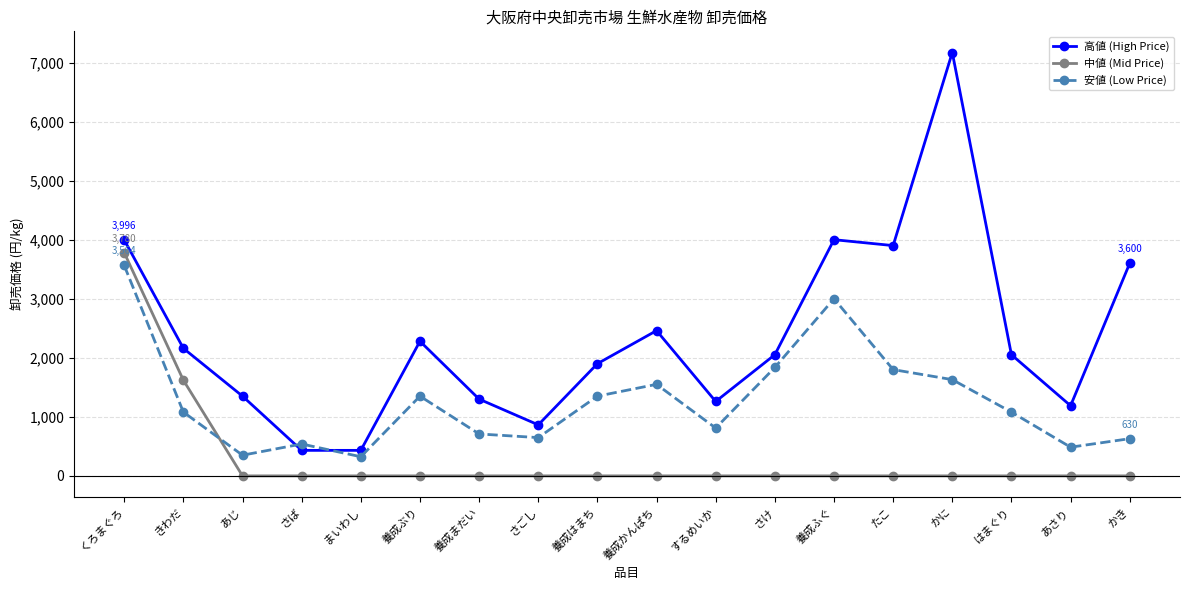

Which series changed the most between 養成はまち and あさり?

安値 (Low Price)